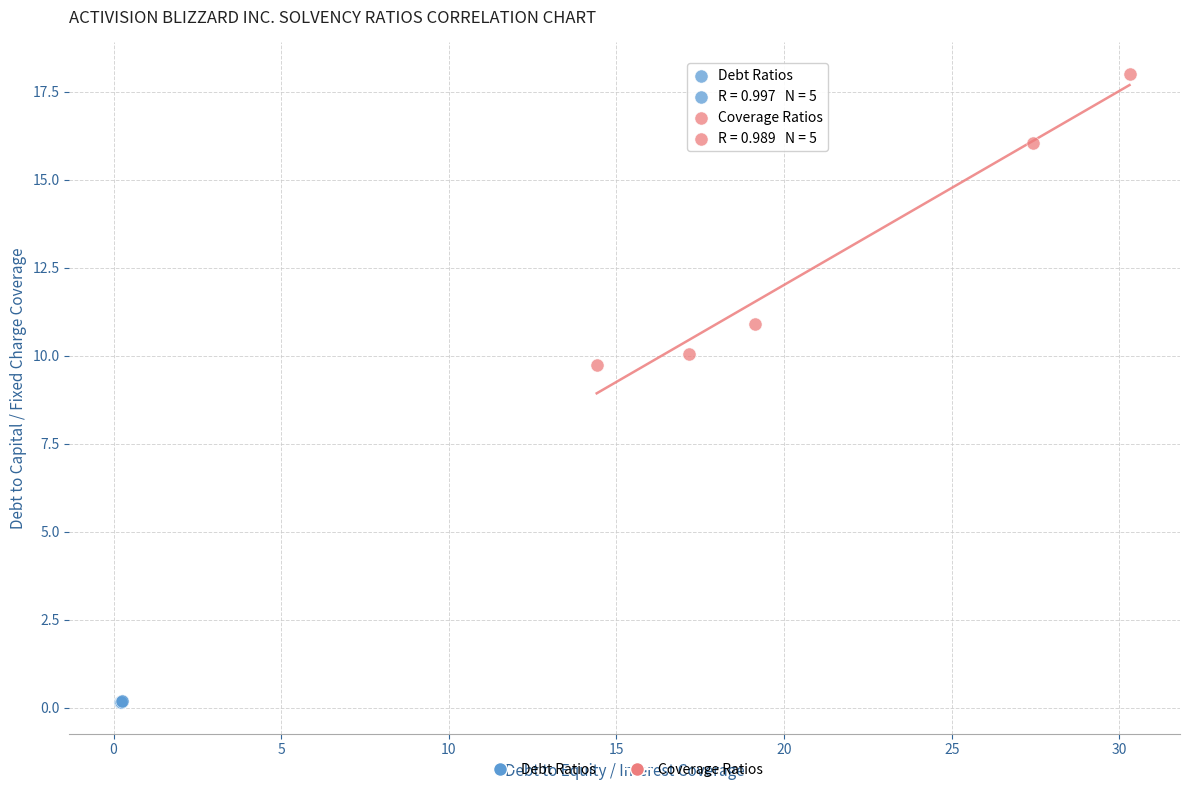

Which series reaches the minimum Y coordinate?

Debt Ratios